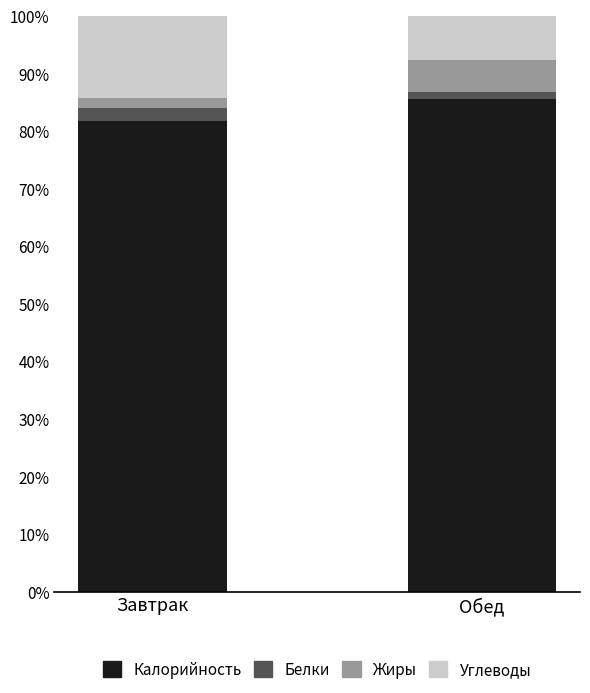

Where is Калорийность nearest to the value 83?

Завтрак